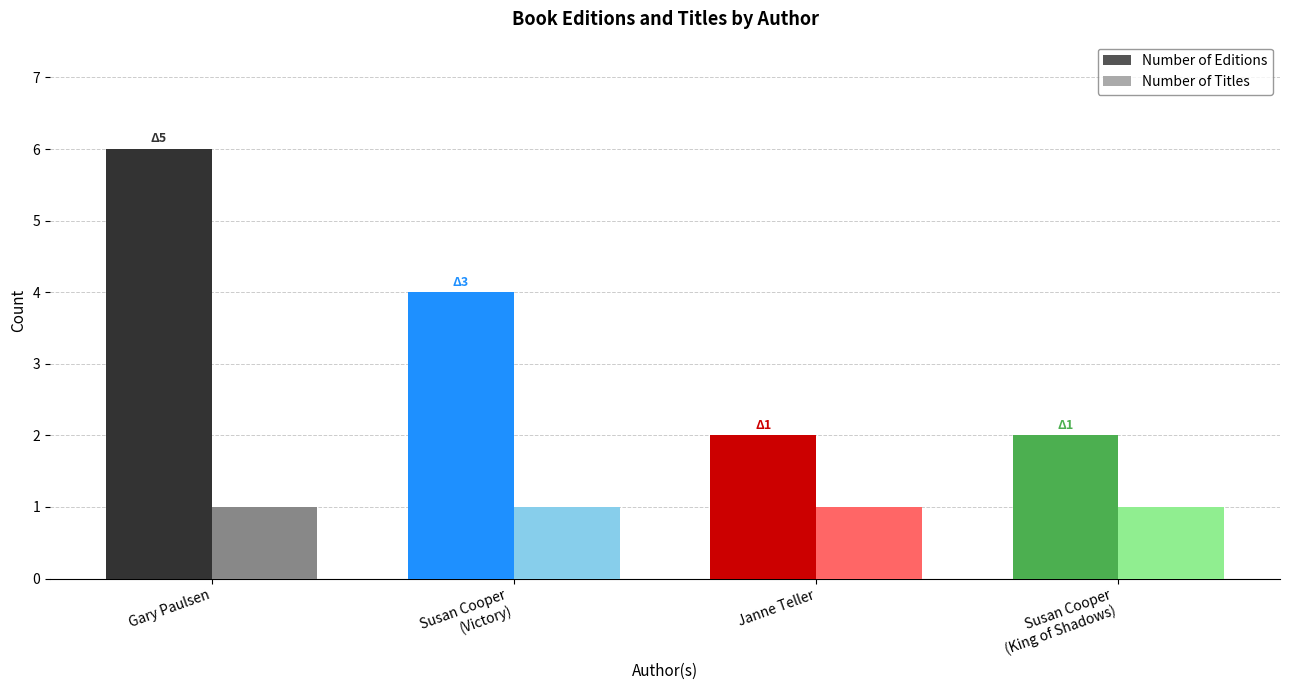

Reading left to right, transcribe all the data shown in this chart.

Number of Editions: Gary Paulsen (707052)=6	Susan Cooper (706255) - Victory=4	Janne Teller (61166295)=2	Susan Cooper (706255) - King of Shadows=2
Number of Titles: Gary Paulsen (707052)=1	Susan Cooper (706255) - Victory=1	Janne Teller (61166295)=1	Susan Cooper (706255) - King of Shadows=1